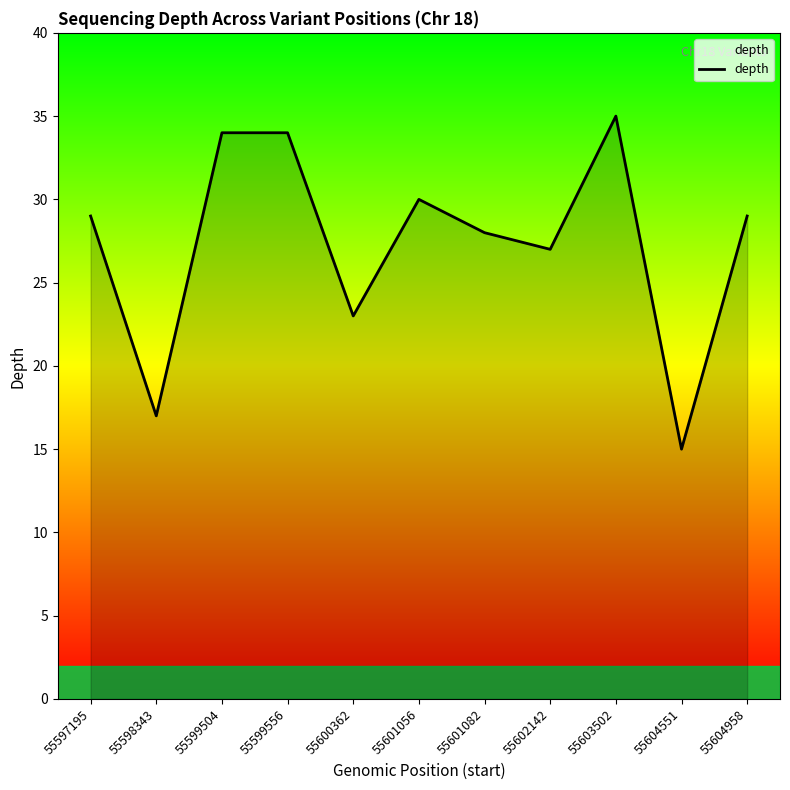

List the labels in order of value, smallest first.

55604551, 55598343, 55600362, 55602142, 55601082, 55597195, 55604958, 55601056, 55599504, 55599556, 55603502